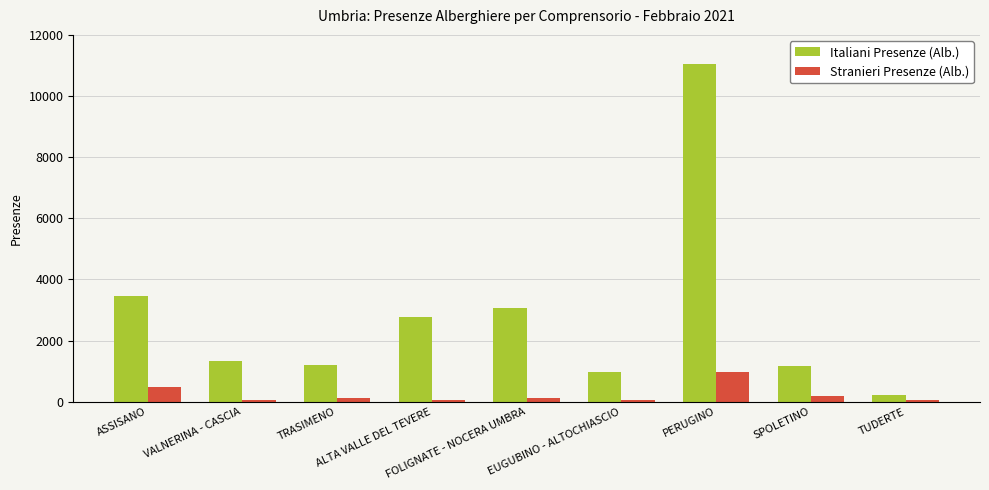

What position from the right is SPOLETINO?

2